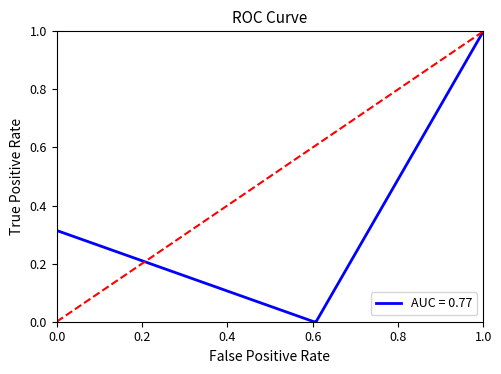

What is the maximum value shown in the chart?

1.0